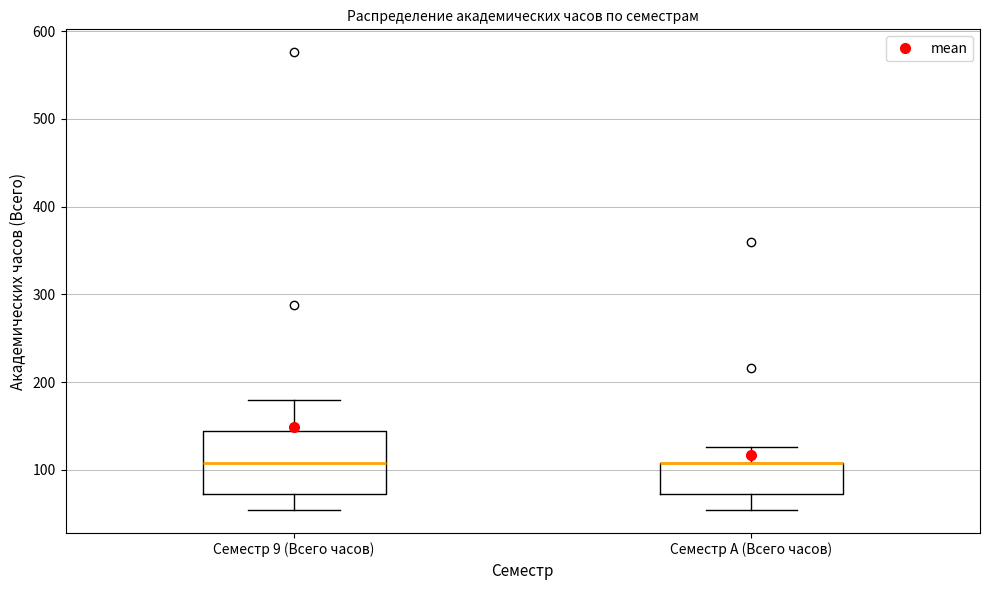

Where does the median line of the box for Семестр 9 (Всего часов) sit on the y-axis? The values are not printed on the chart, so give them approximately, as read against the axis.

110